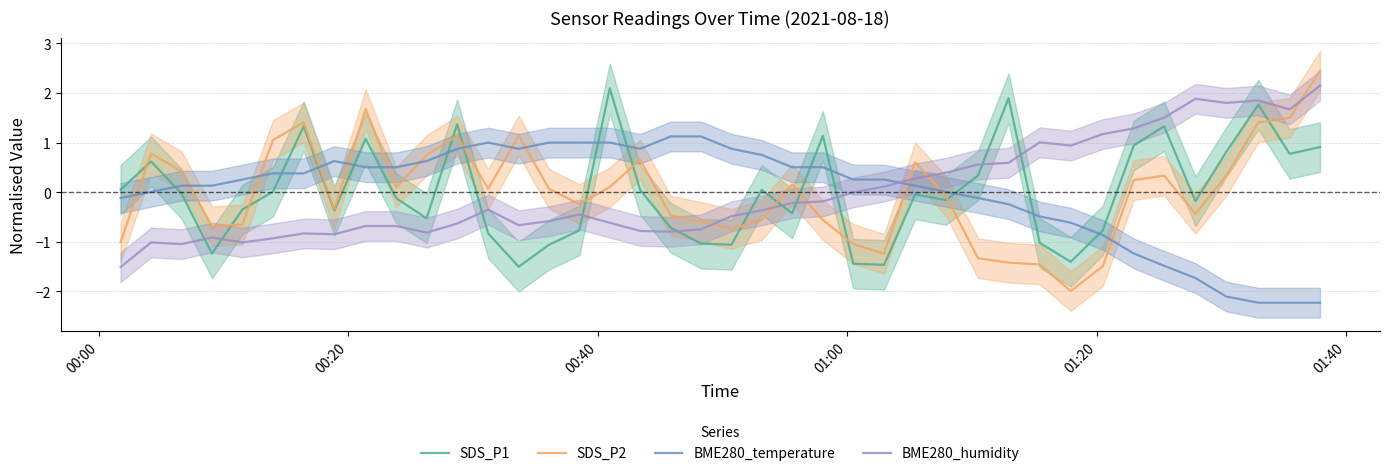

True or false: BME280_humidity and SDS_P1 intersect in this chart.

True